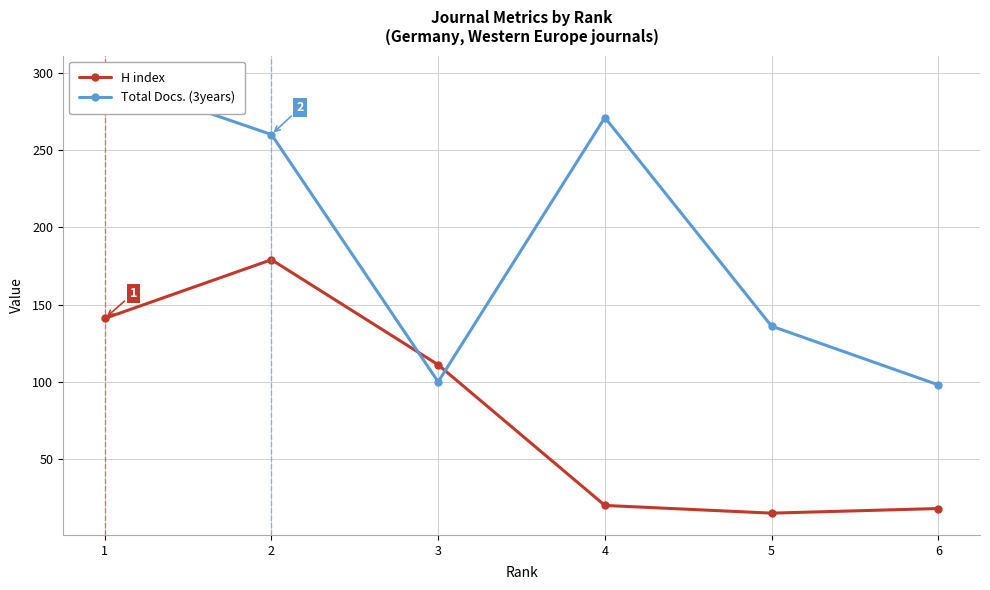

What is the difference between the maximum and second lowest values in the Total Docs. (3years) series?

197